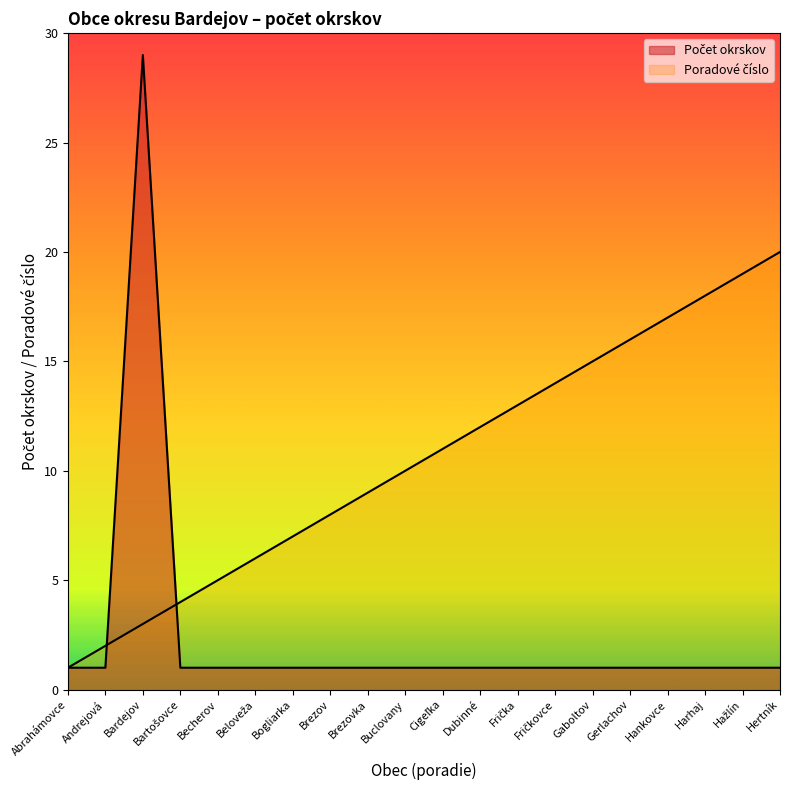

After their last crossing, which series has the higher values: Počet okrskov or Poradové číslo?

Poradové číslo